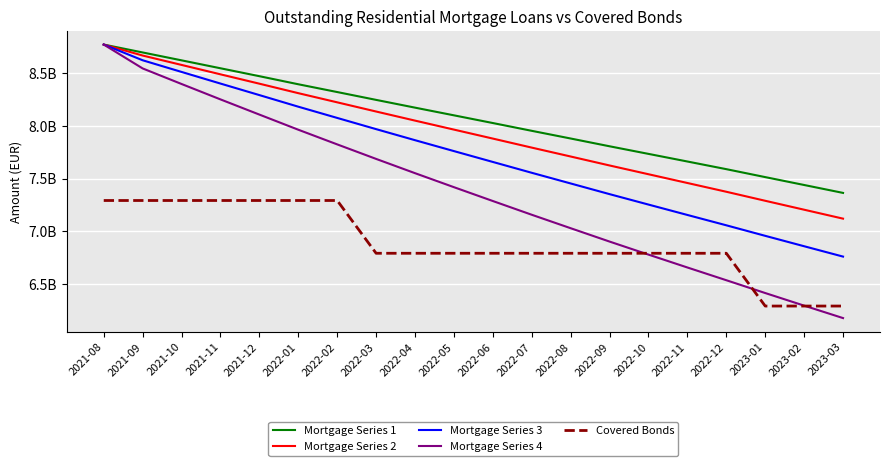

True or false: Mortgage Series 4 and Mortgage Series 1 intersect in this chart.

False